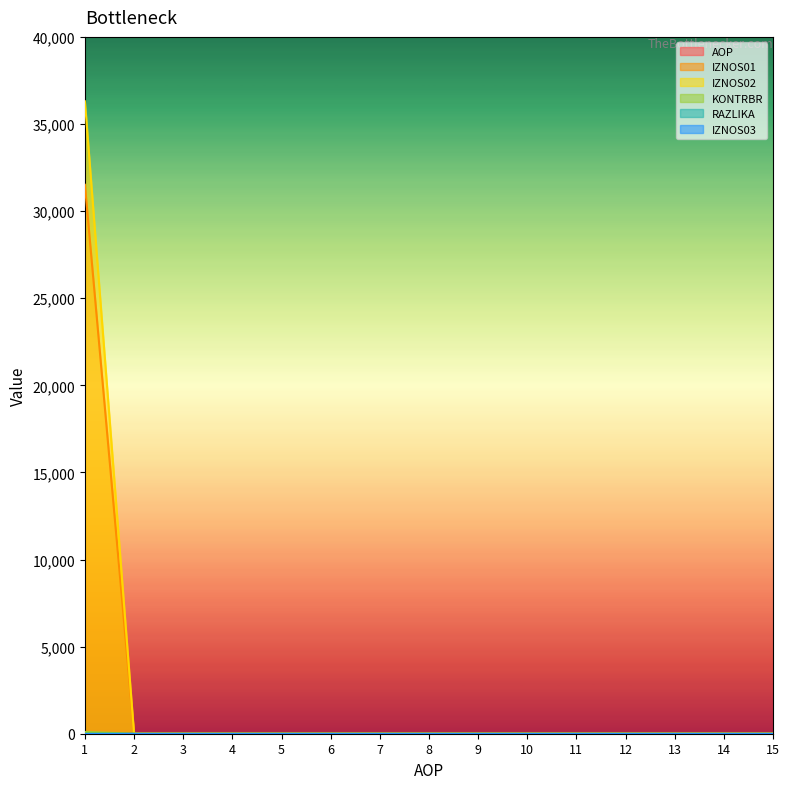

How many lines are shown in the chart?

6